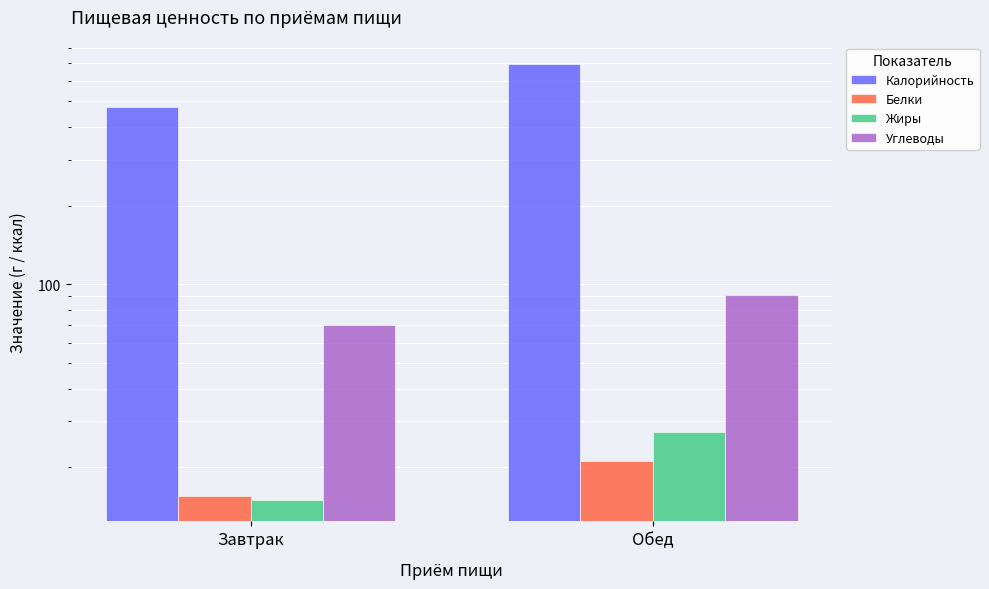

What is the label of the 2nd bar from the right?

Завтрак